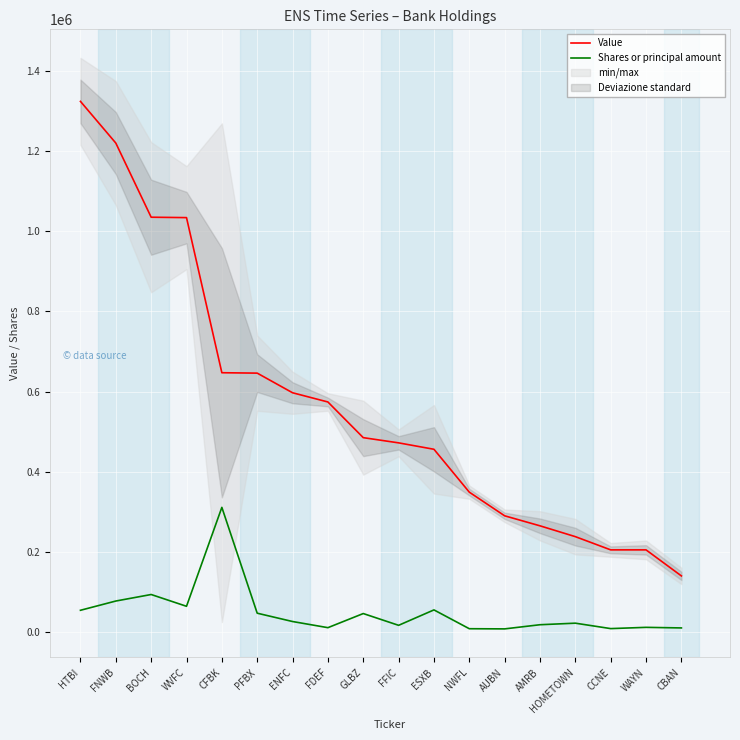

What is the sum of the Shares or principal amount values at CBAN and NWFL?

18517